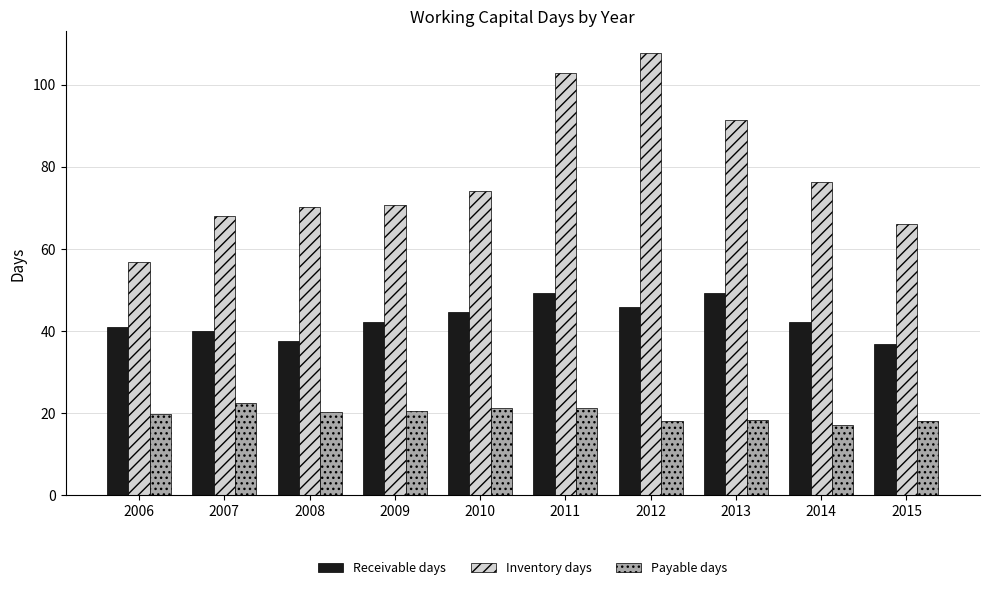

Which series has the largest range (max minus min)?

Inventory days